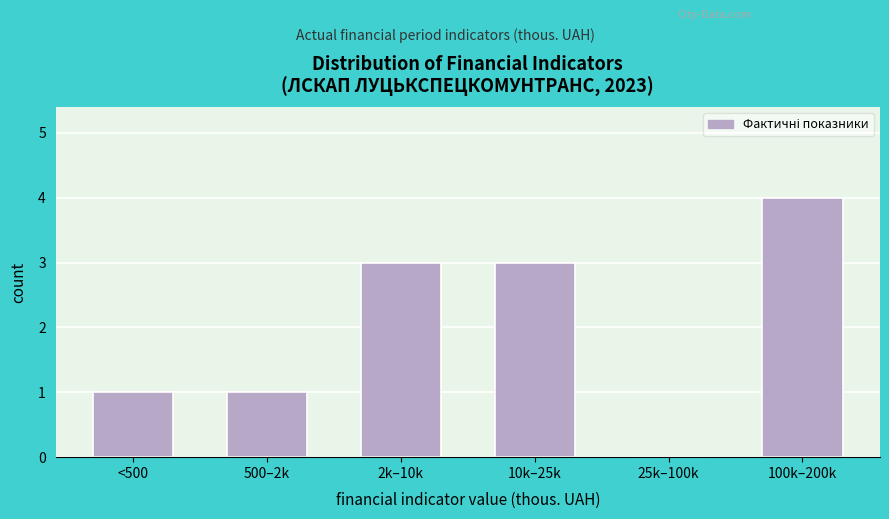

Reading right to left, transcribe all the data shown in this chart.

100k–200k=4	25k–100k=0	10k–25k=3	2k–10k=3	500–2k=1	<500=1